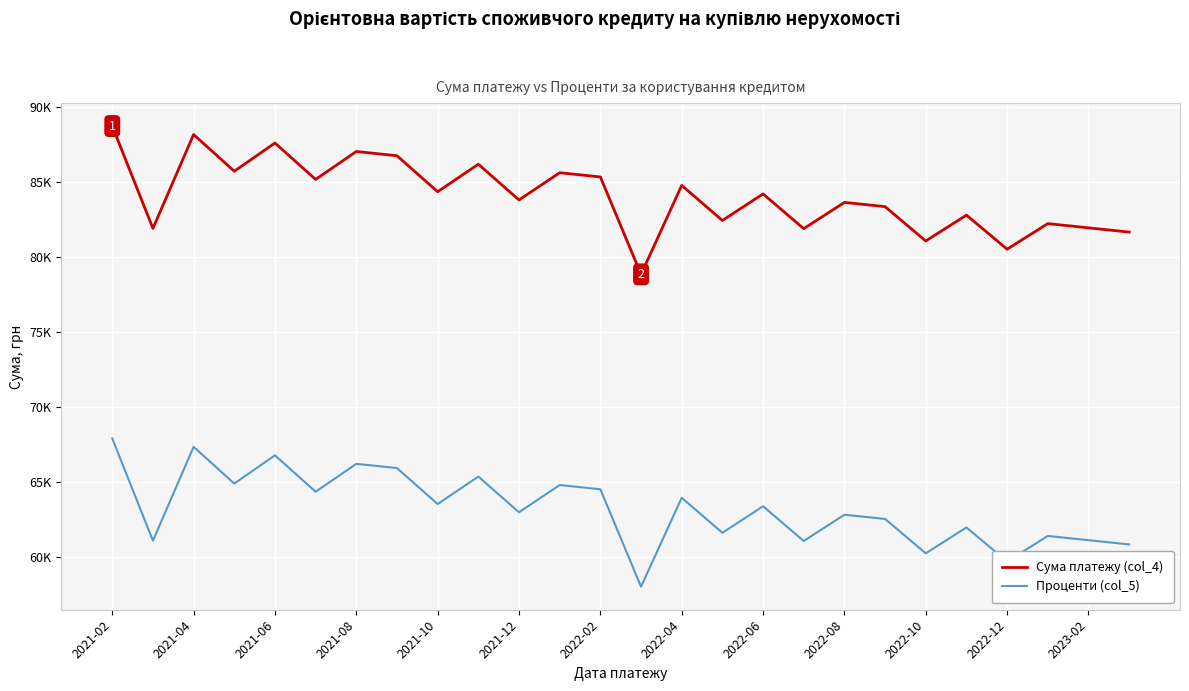

What are all the series names shown in the legend?

Сума платежу (col_4), Проценти (col_5)